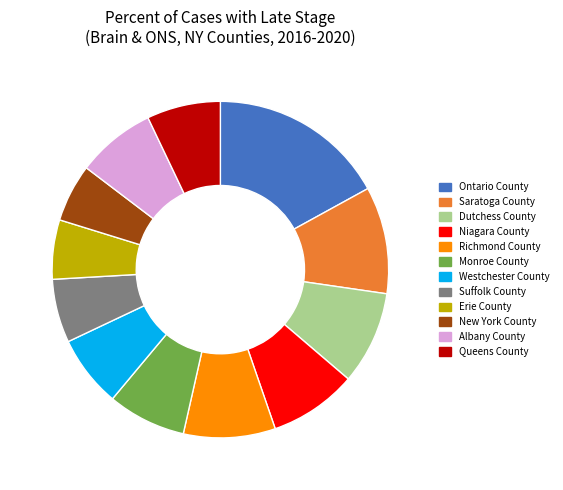

Combined, do Westchester County and Monroe County account for over 50%?

No